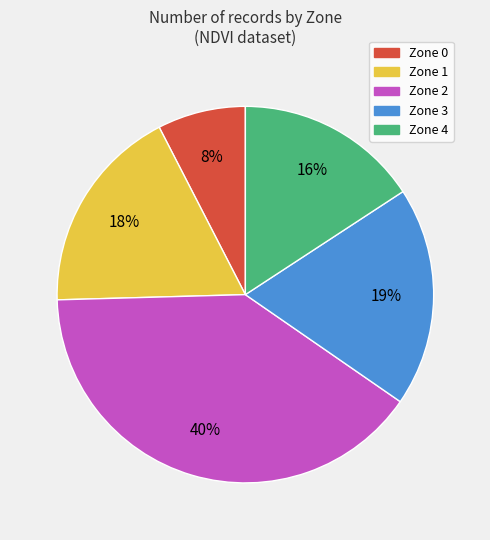

Rank the categories by value from lowest to highest.

Zone 0, Zone 4, Zone 1, Zone 3, Zone 2